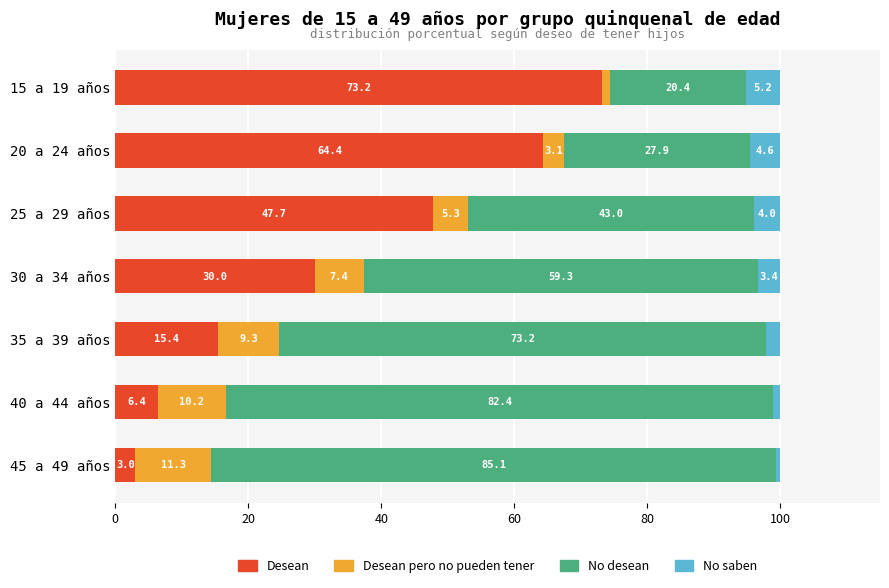

What is the average value of the Desean series?

34.3